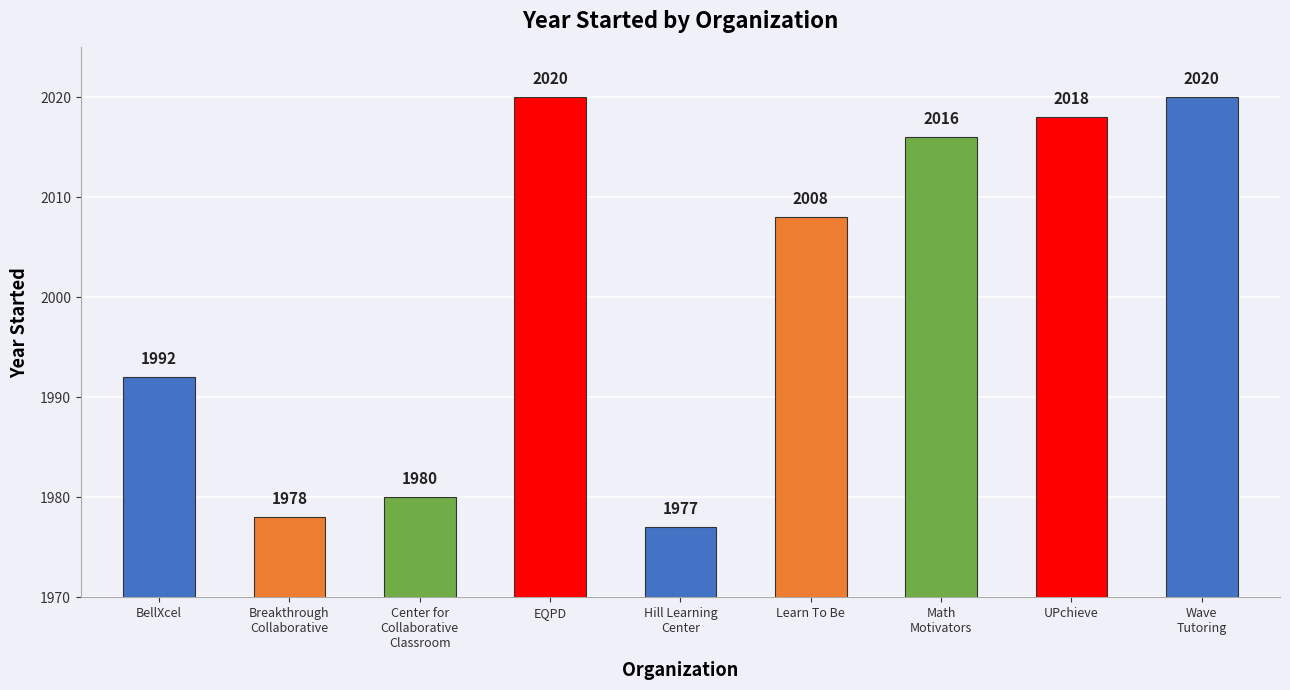

How many distinct data groups are displayed?

1